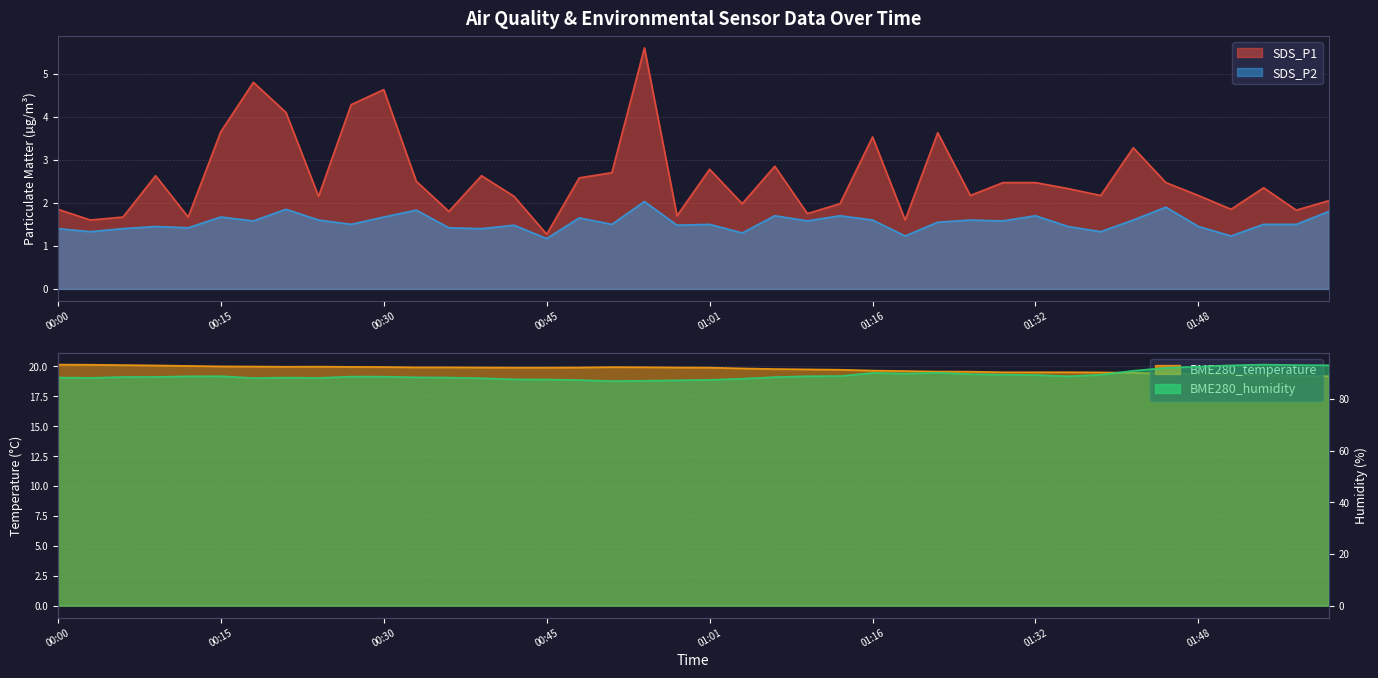

What position from the left is 00:30?

11